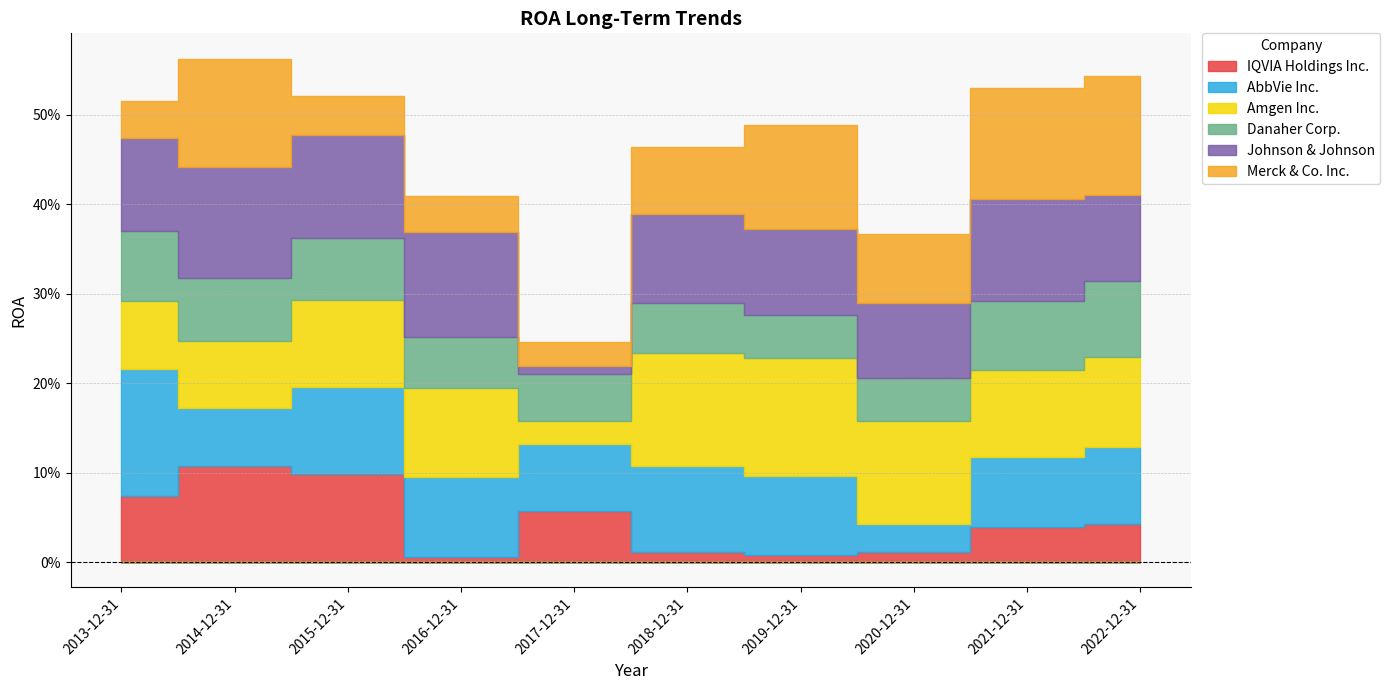

Count the number of categories in the chart.

10